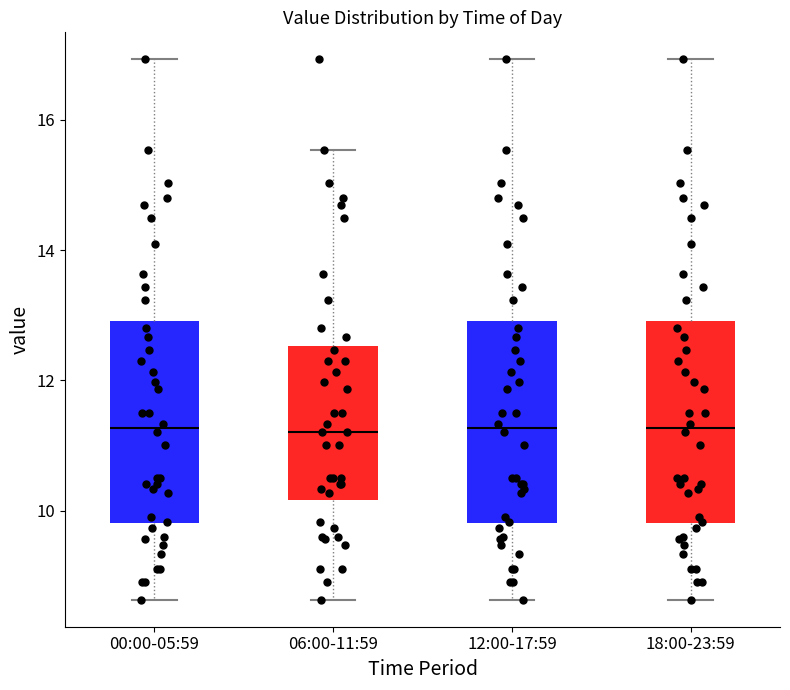

Reading left to right, read every box against the y-axis: the position of its median line, the range the box covers, and the ends of its whiskers. The values are not printed on the chart, so give them approximately, as read against the axis.

00:00-05:59: median 11.2, box 9.8 to 13.0, whiskers 8.6 to 17.0
06:00-11:59: median 11.2, box 10.2 to 12.6, whiskers 8.6 to 15.6
12:00-17:59: median 11.2, box 9.8 to 13.0, whiskers 8.6 to 17.0
18:00-23:59: median 11.2, box 9.8 to 13.0, whiskers 8.6 to 17.0